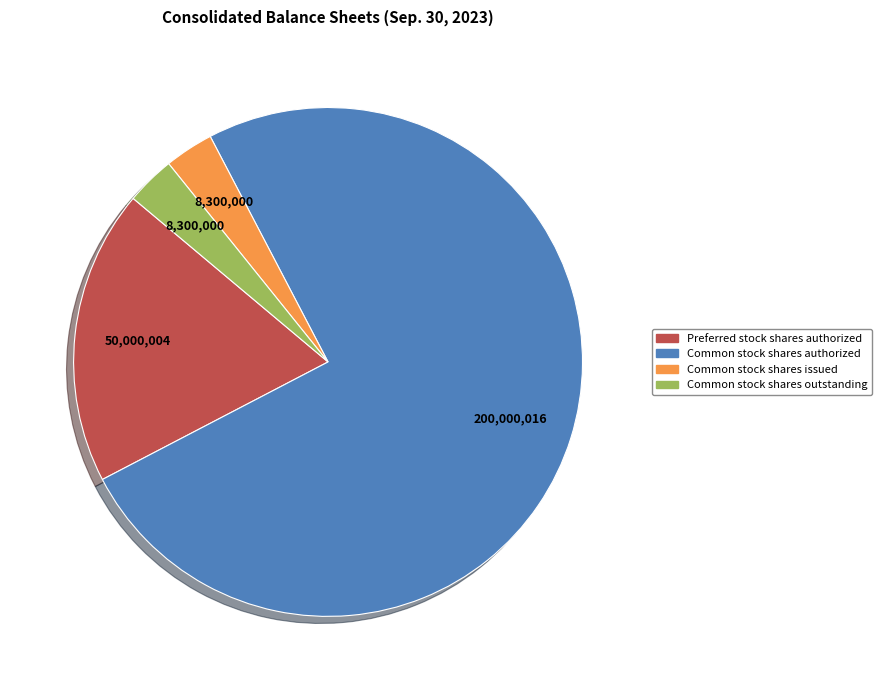

What is the largest slice in the pie chart?

Common stock shares authorized